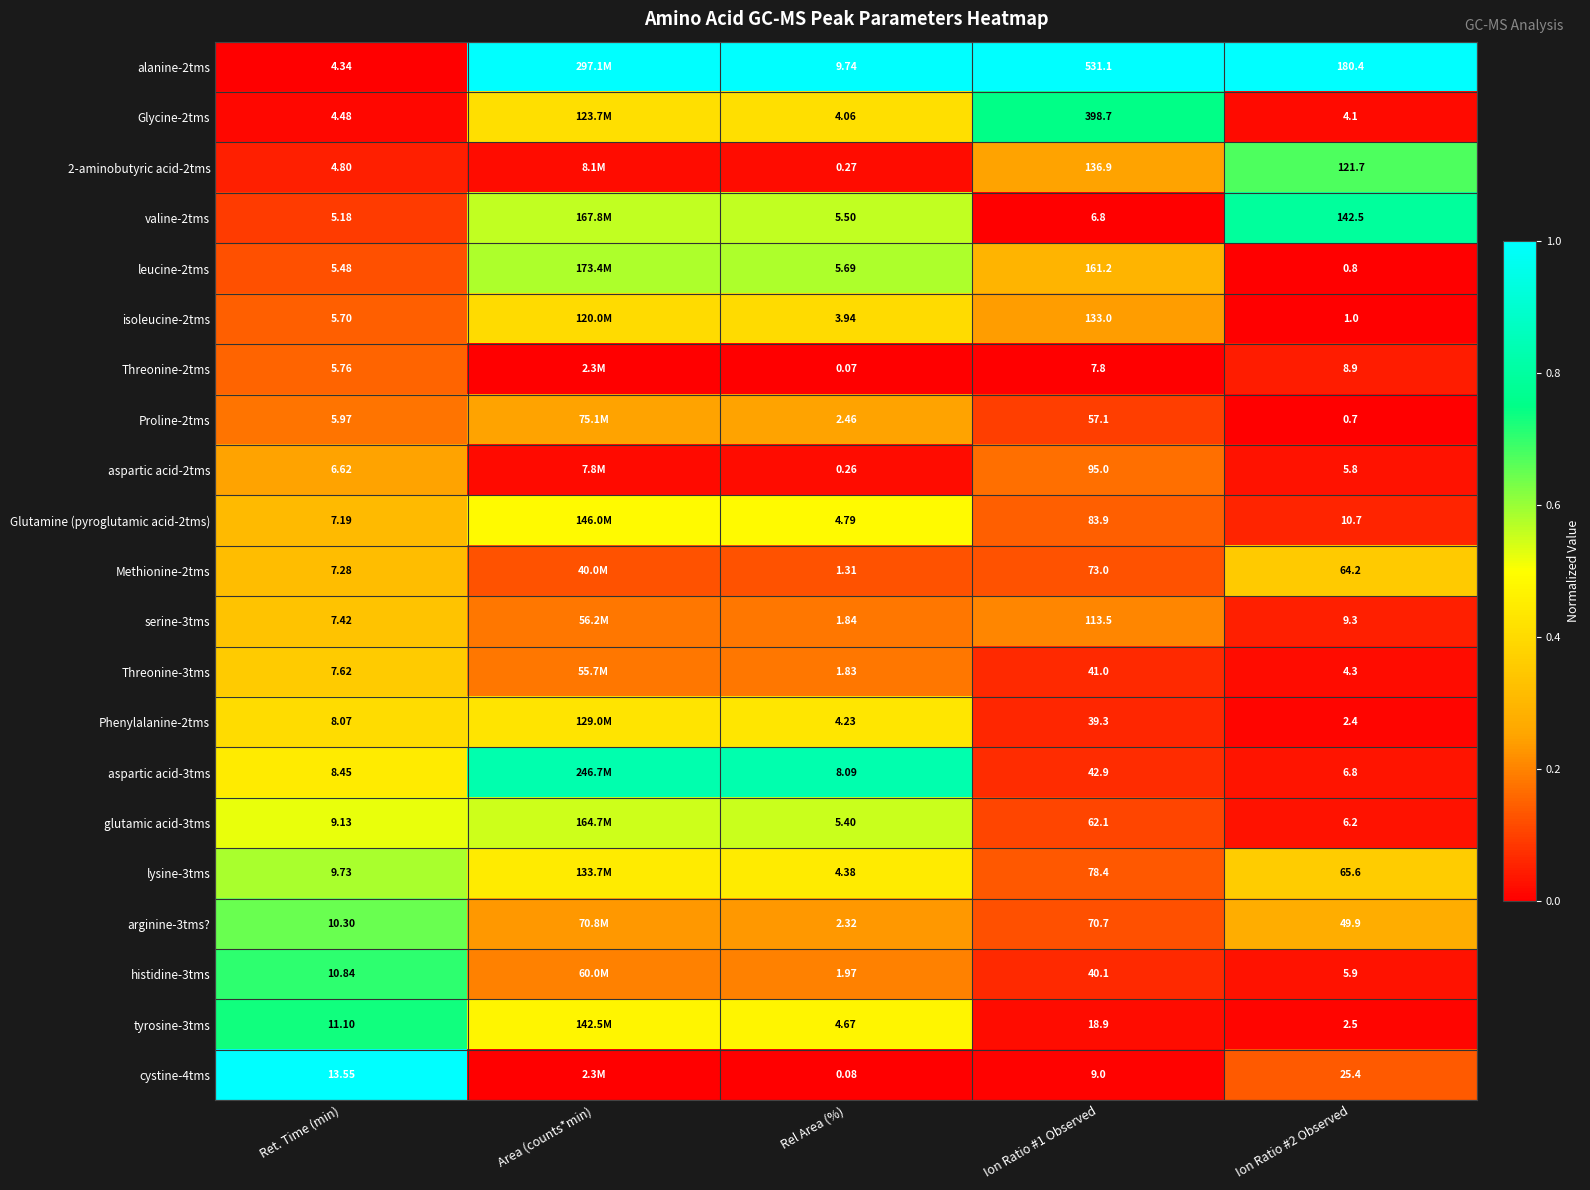

Is the value of Glutamine (pyroglutamic acid-2tms) at Ion Ratio #1 Observed greater than the value of cystine-4tms at Rel Area (%)?

Yes